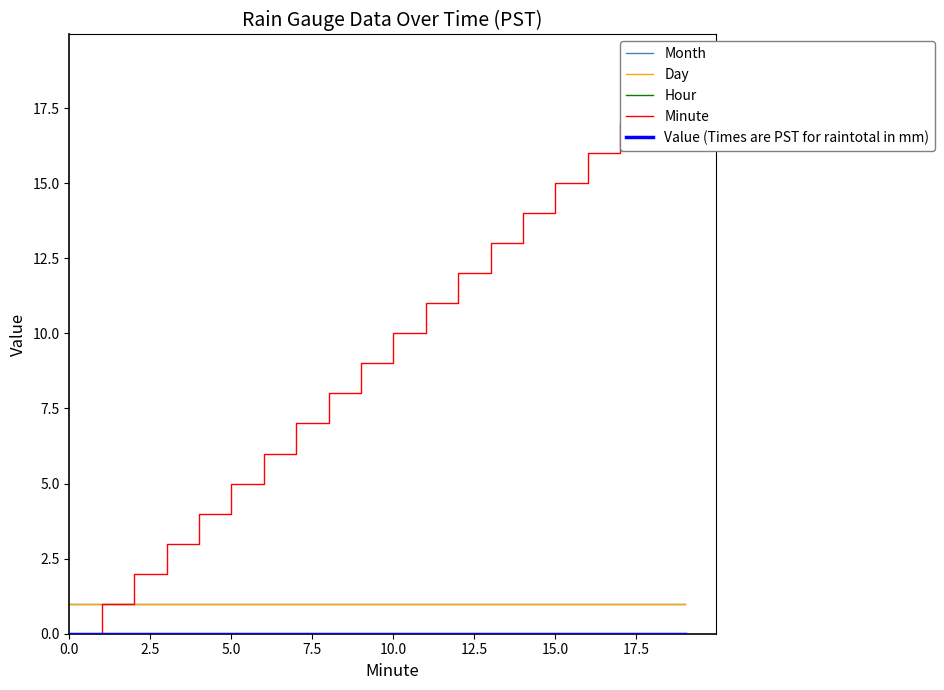

Is it true that Month equals 1 at 14?

True